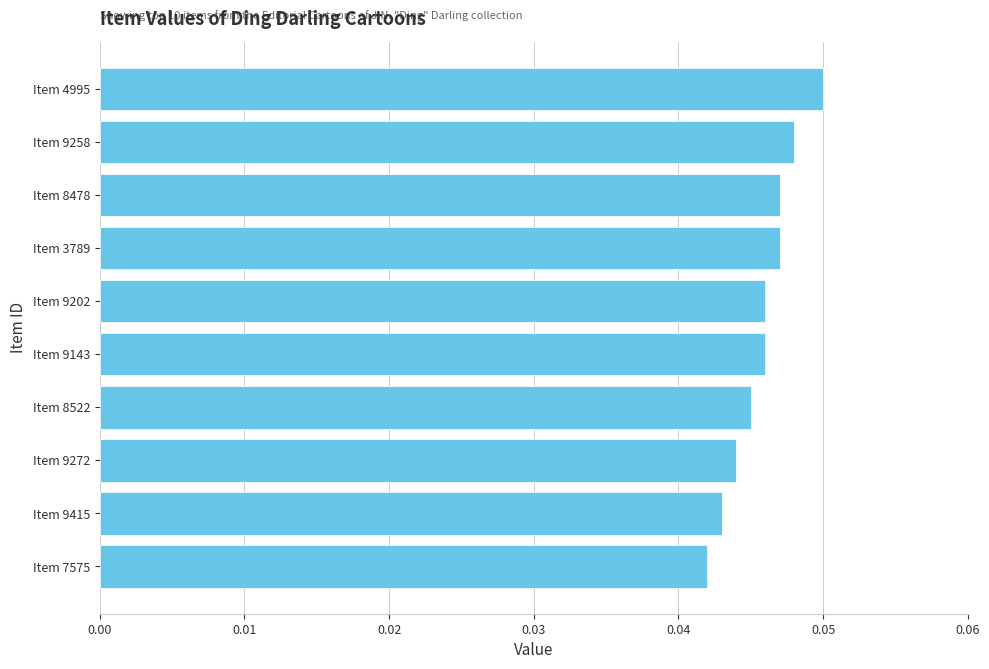

How many values are between 0 and 1?

10